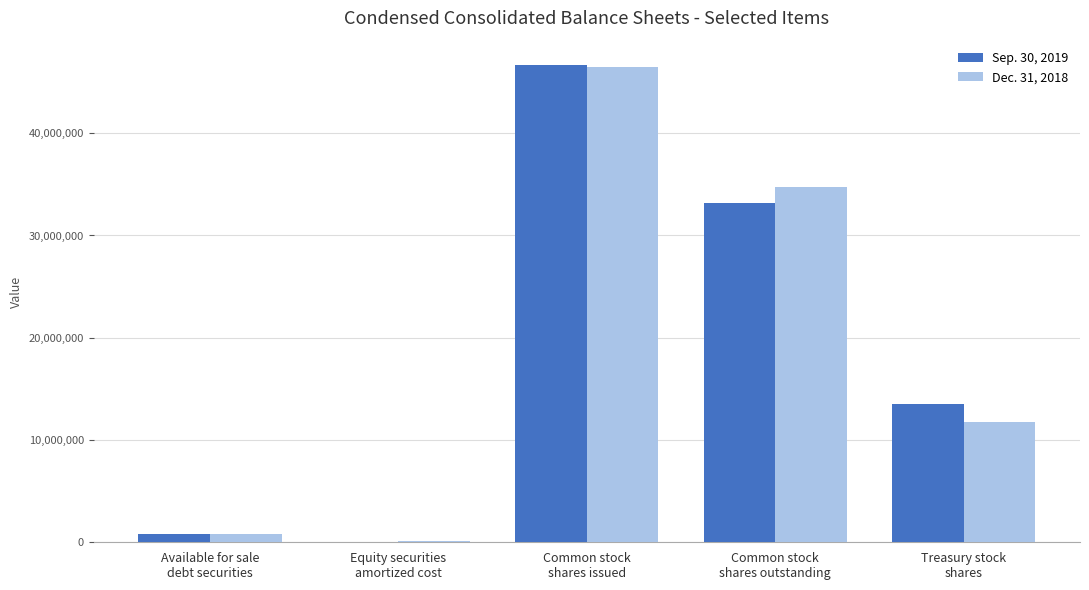

At which label does Dec. 31, 2018 reach its peak?

Common stock
shares issued